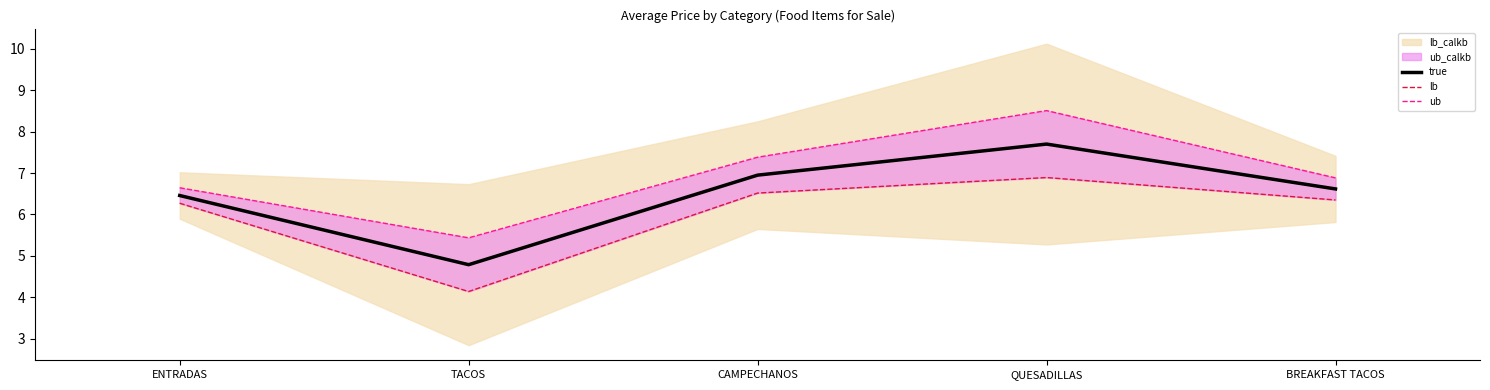

How many values in the true series are below 6?

1